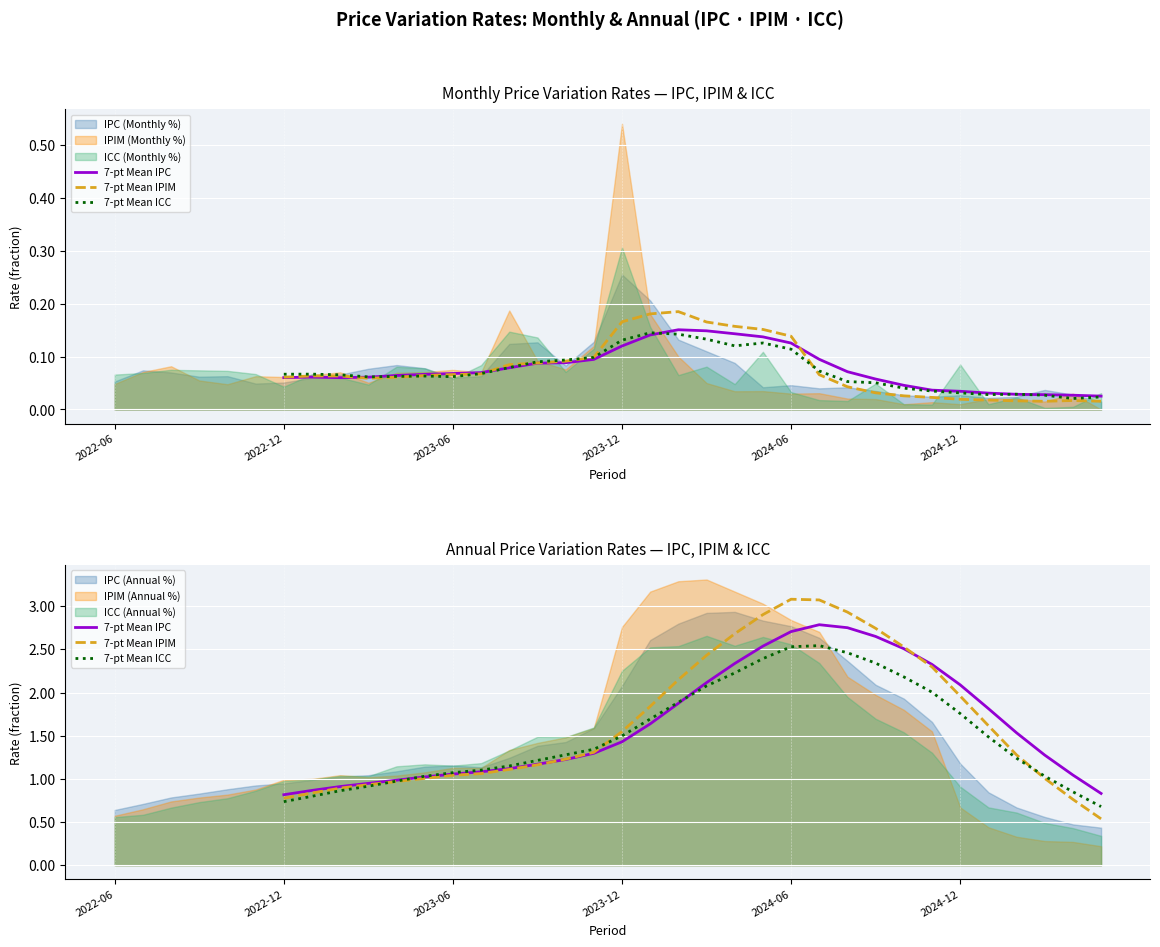

How many lines are shown in the chart?

3